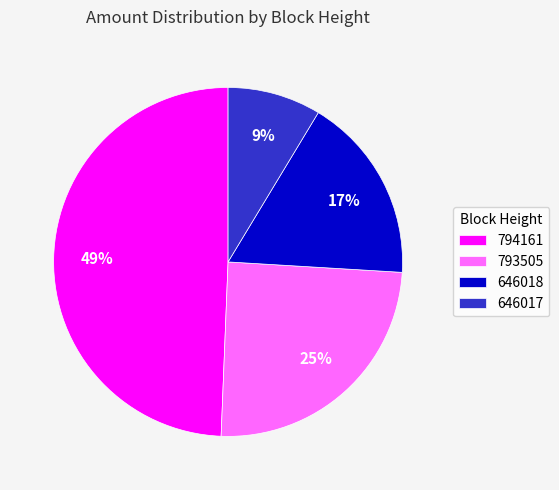

Does any single category account for the majority?

No